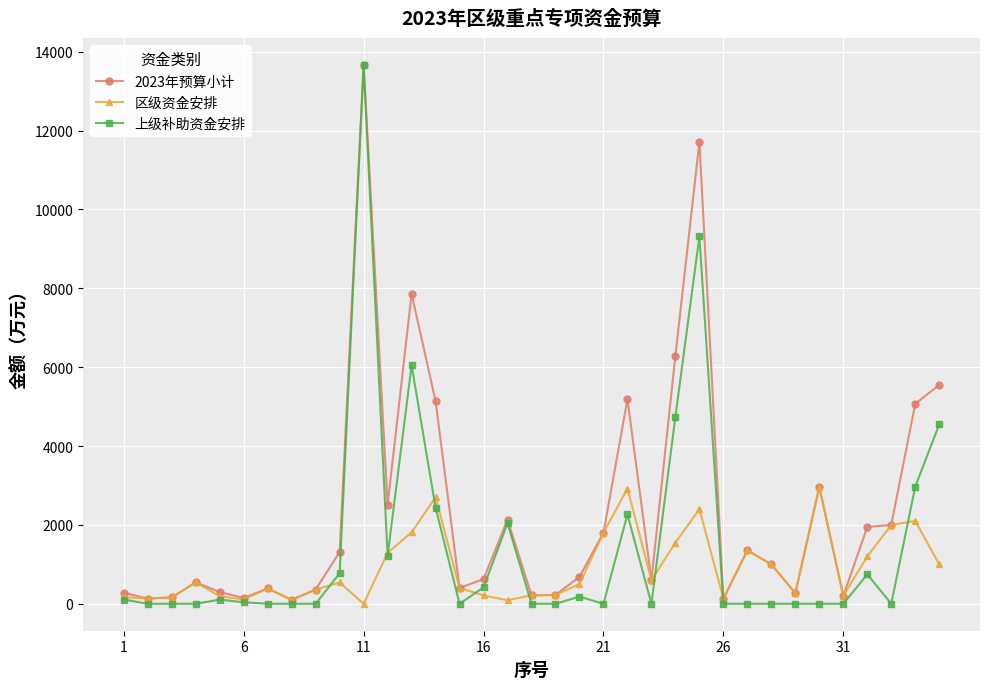

What is the maximum value for 上级补助资金安排?

13662.0